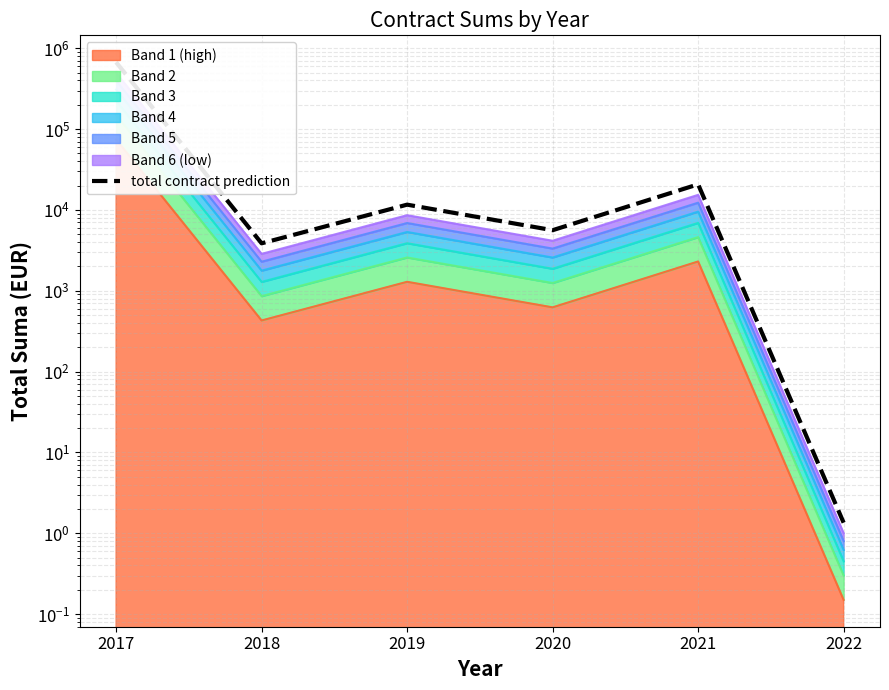

Count the number of categories in the chart.

6